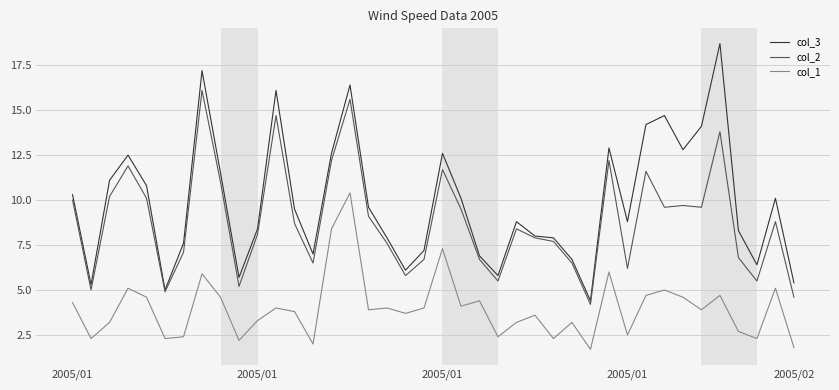

Which series has the largest total across all categories?

col_3